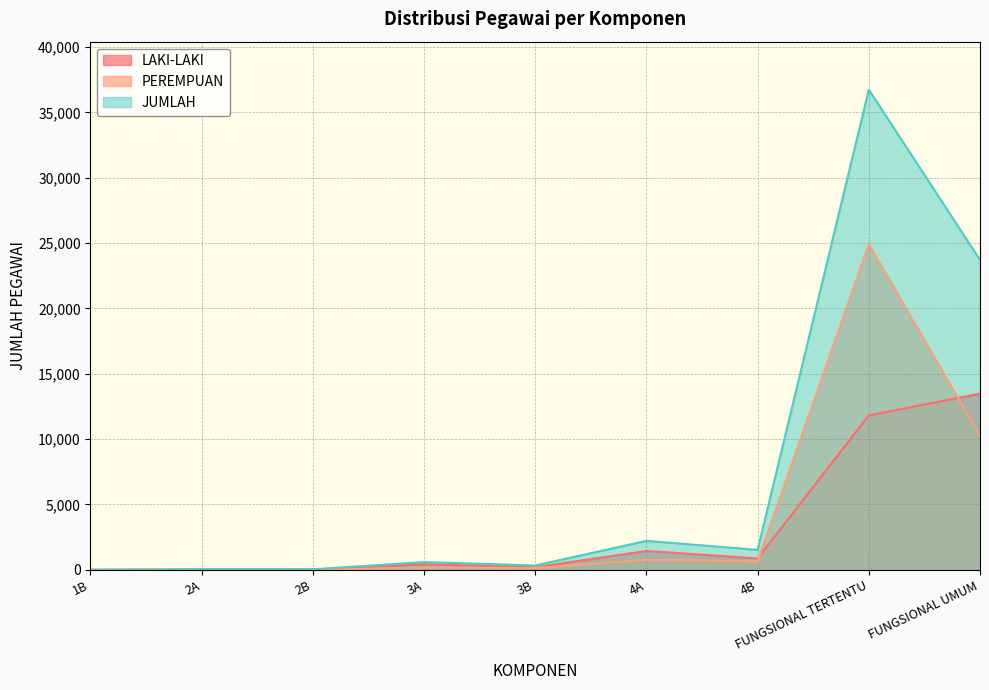

Rank the series at 2B from lowest to highest value.

PEREMPUAN, LAKI-LAKI, JUMLAH